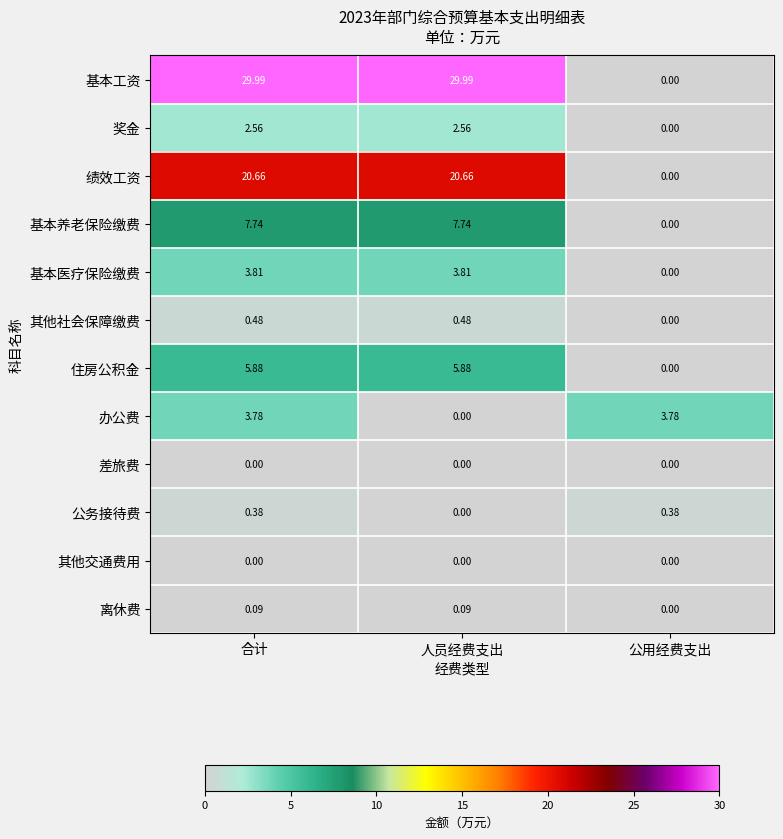

Which series has the widest spread of values?

基本工资